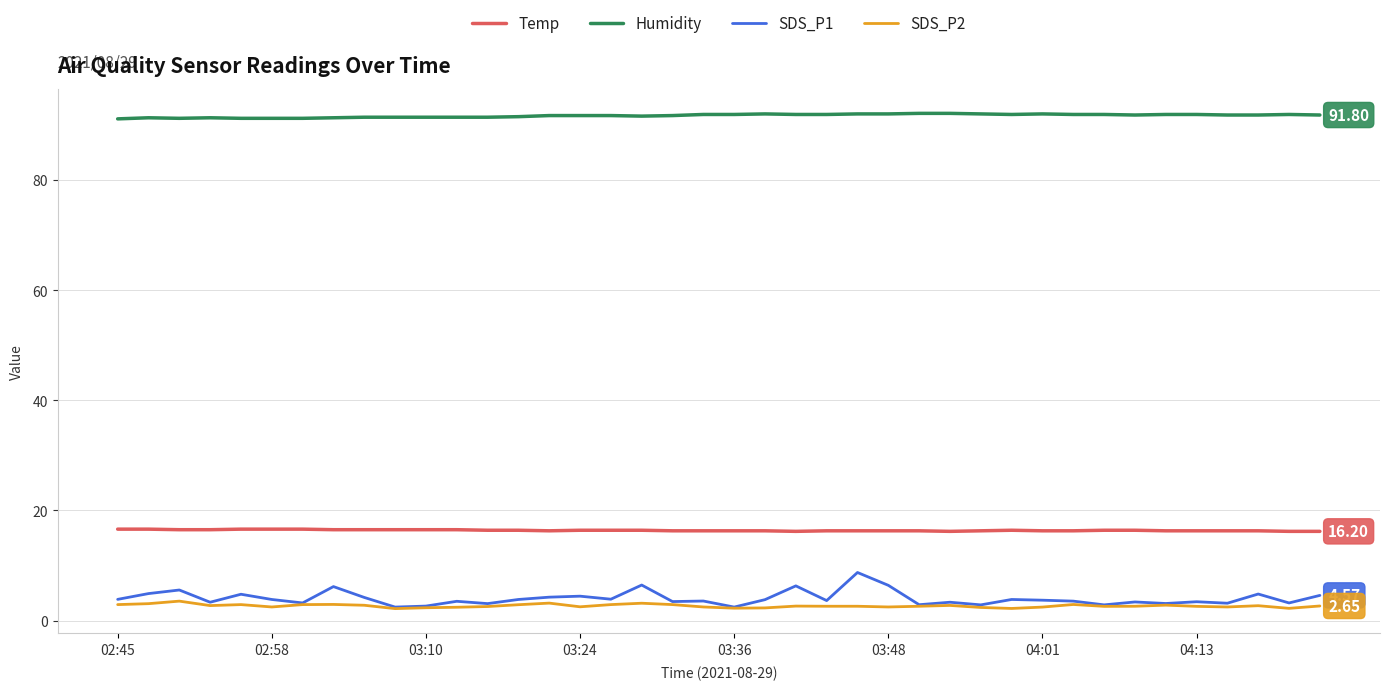

List the series in order of their peak value, highest first.

Humidity, Temp, SDS_P1, SDS_P2